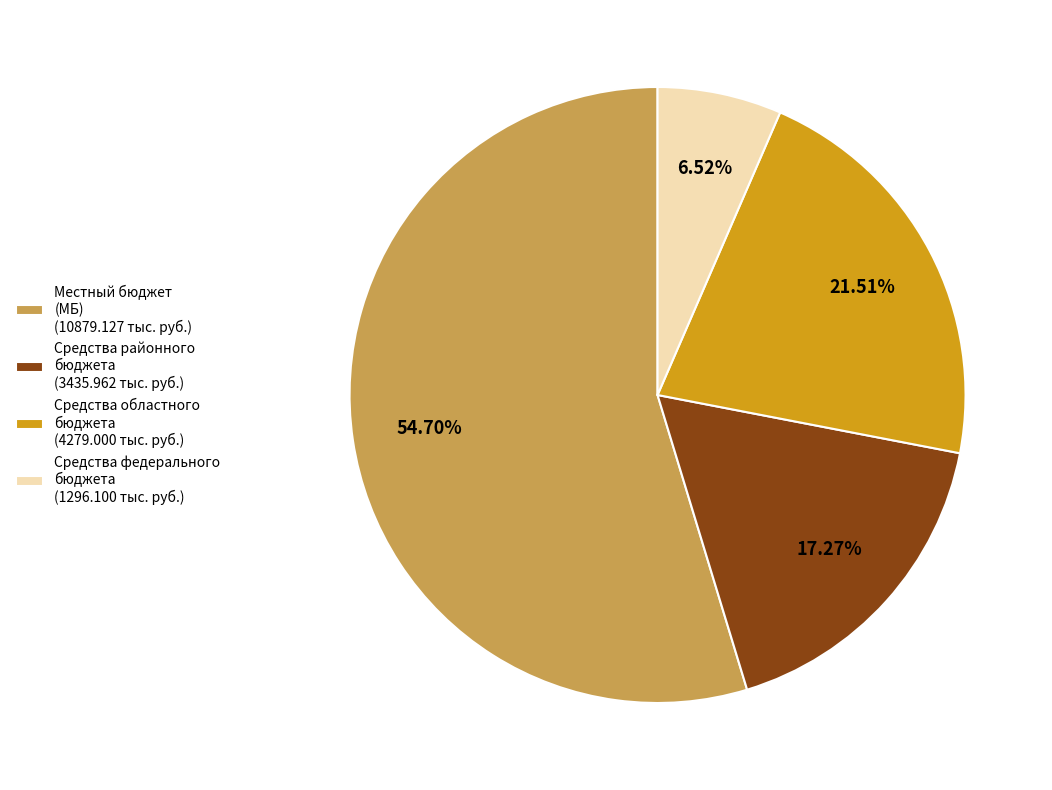

Does any single category account for the majority?

Yes